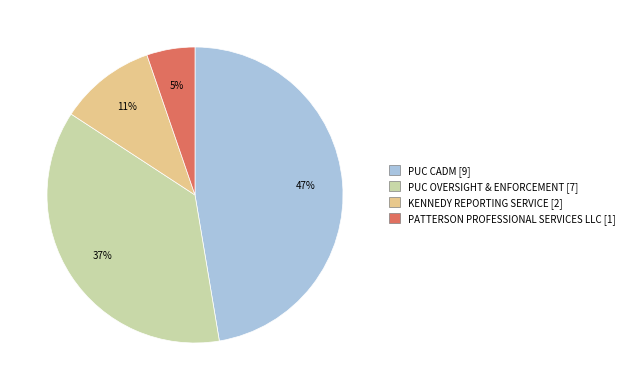

Rank the categories by value from highest to lowest.

PUC CADM, PUC OVERSIGHT & ENFORCEMENT, KENNEDY REPORTING SERVICE, PATTERSON PROFESSIONAL SERVICES LLC